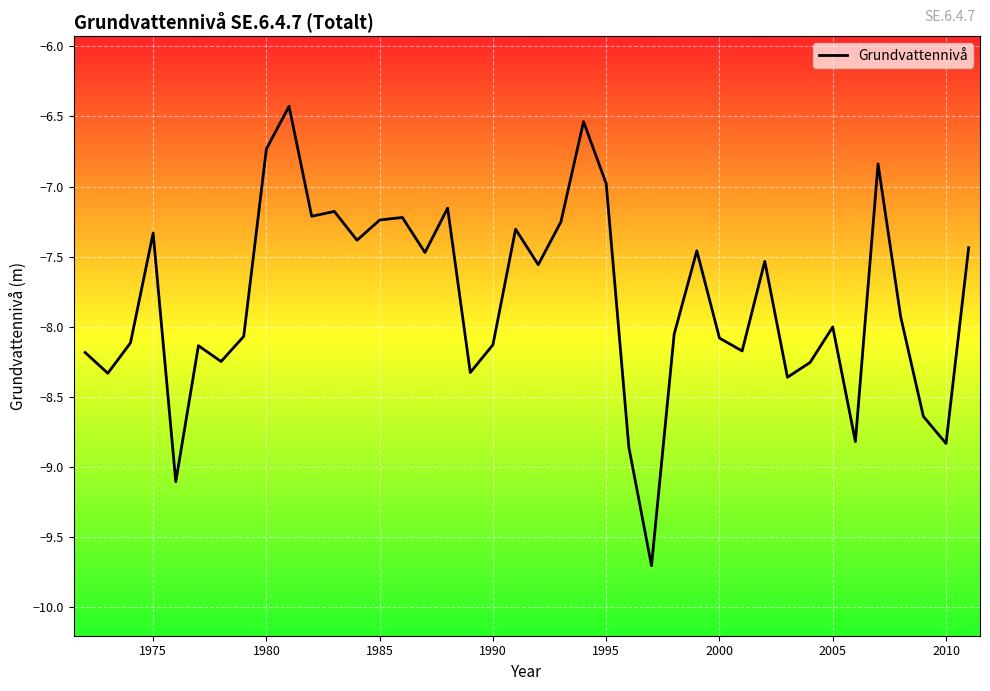

What is the difference between the maximum and minimum values?

3.3